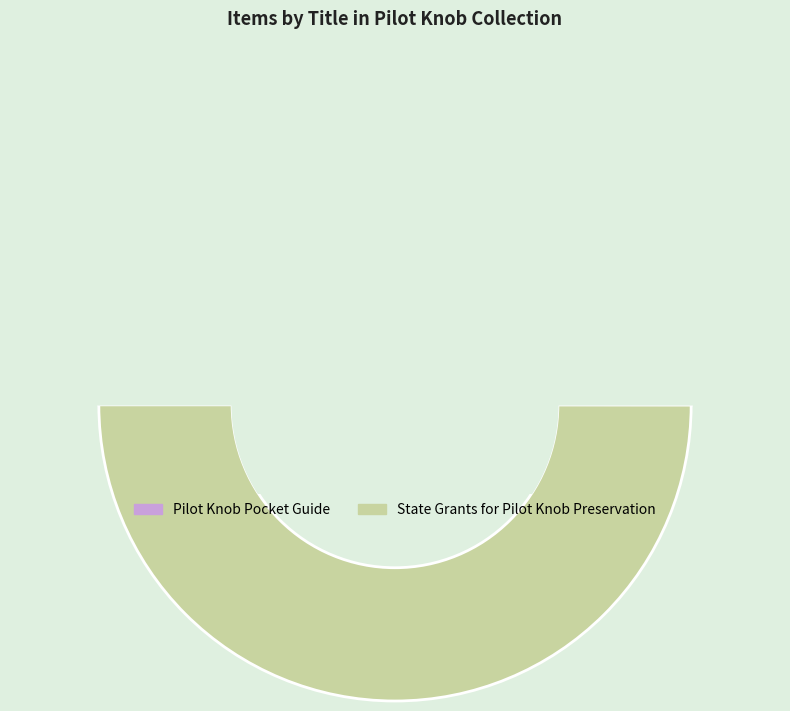

What percentage do State Grants for Pilot Knob Preservation and Pilot Knob Pocket Guide together represent?

100.0%